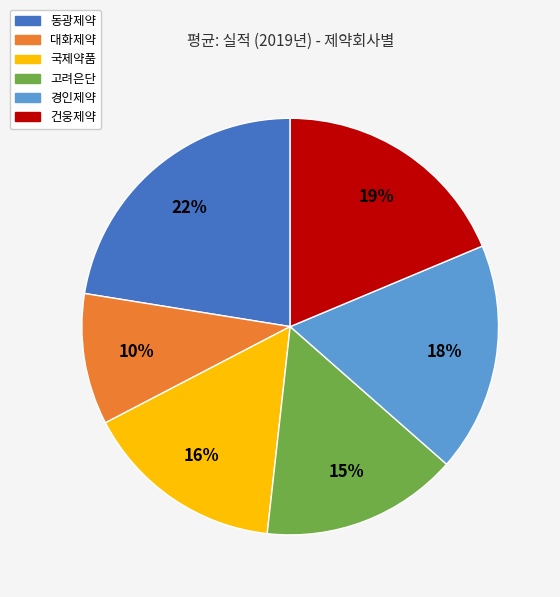

How many slices are in this pie chart?

6